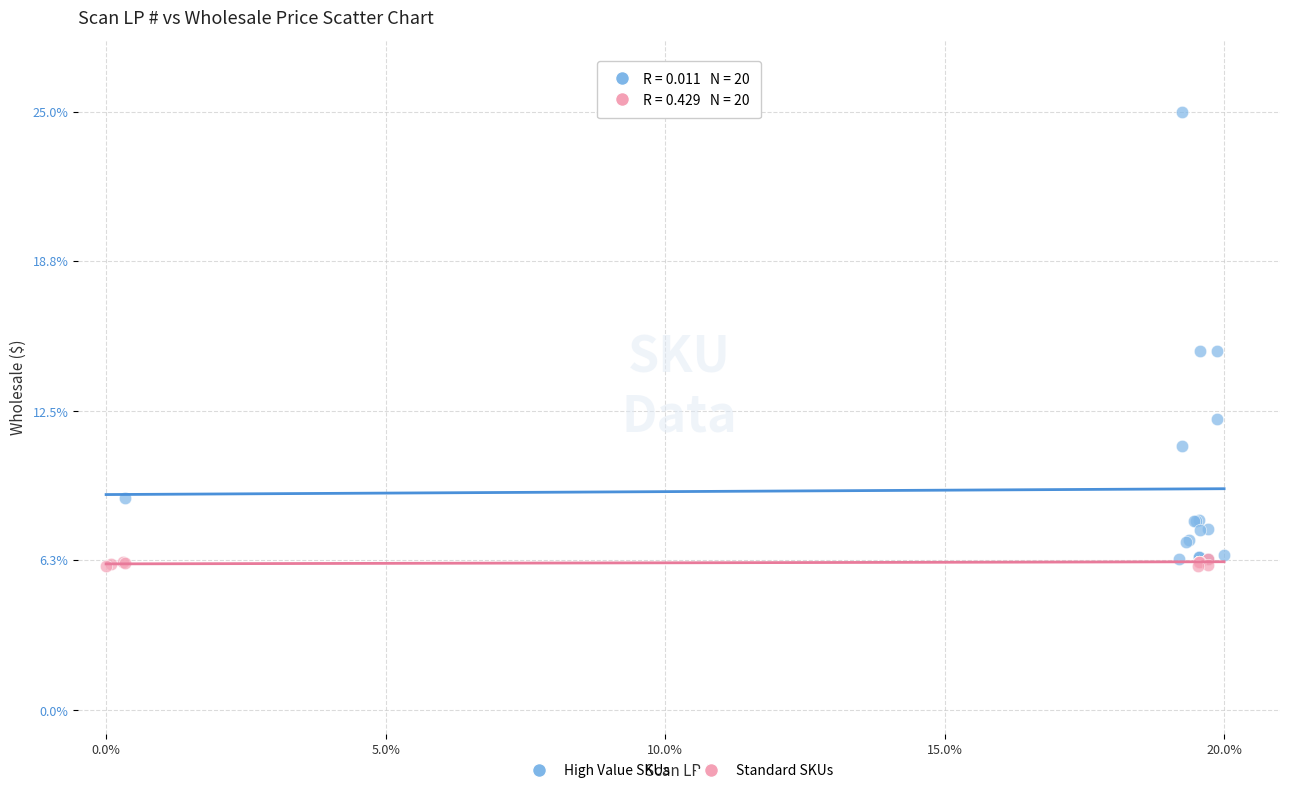

Which series has the largest Y range (max minus min)?

High Value SKUs